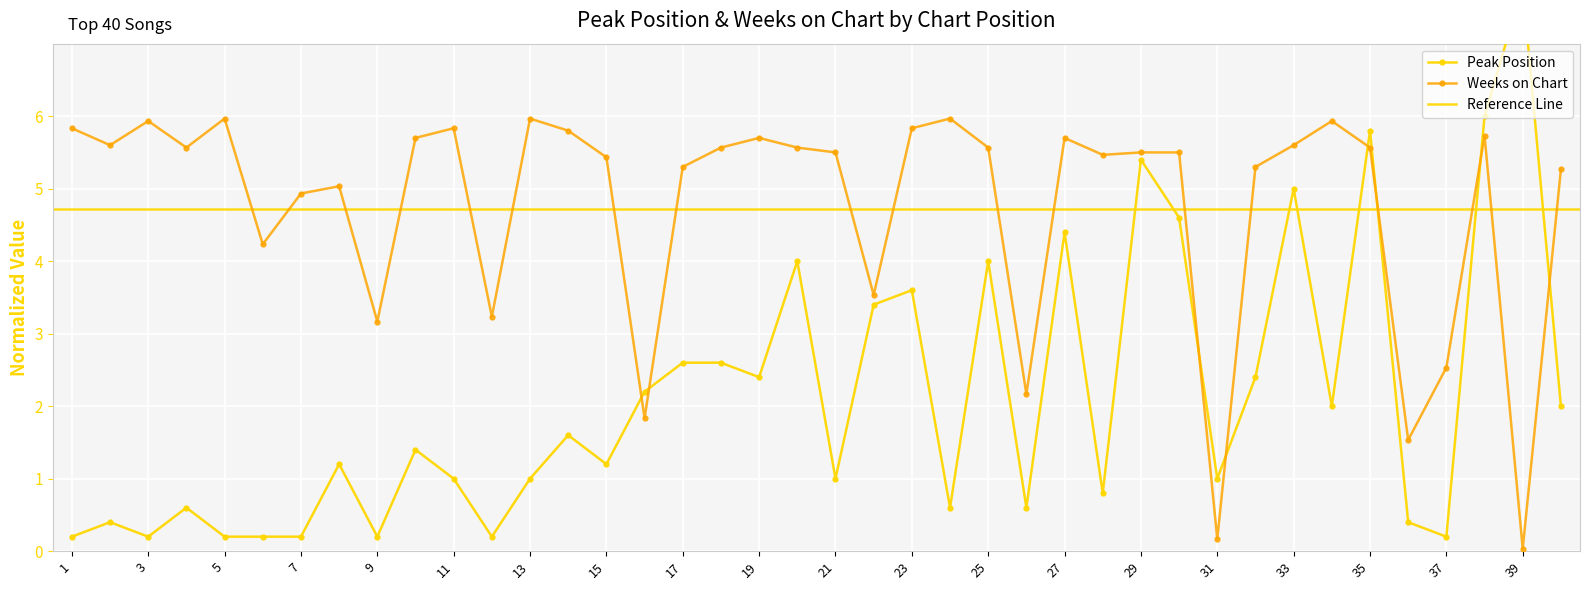

How many values in the Peak Position series exceed 1?

22